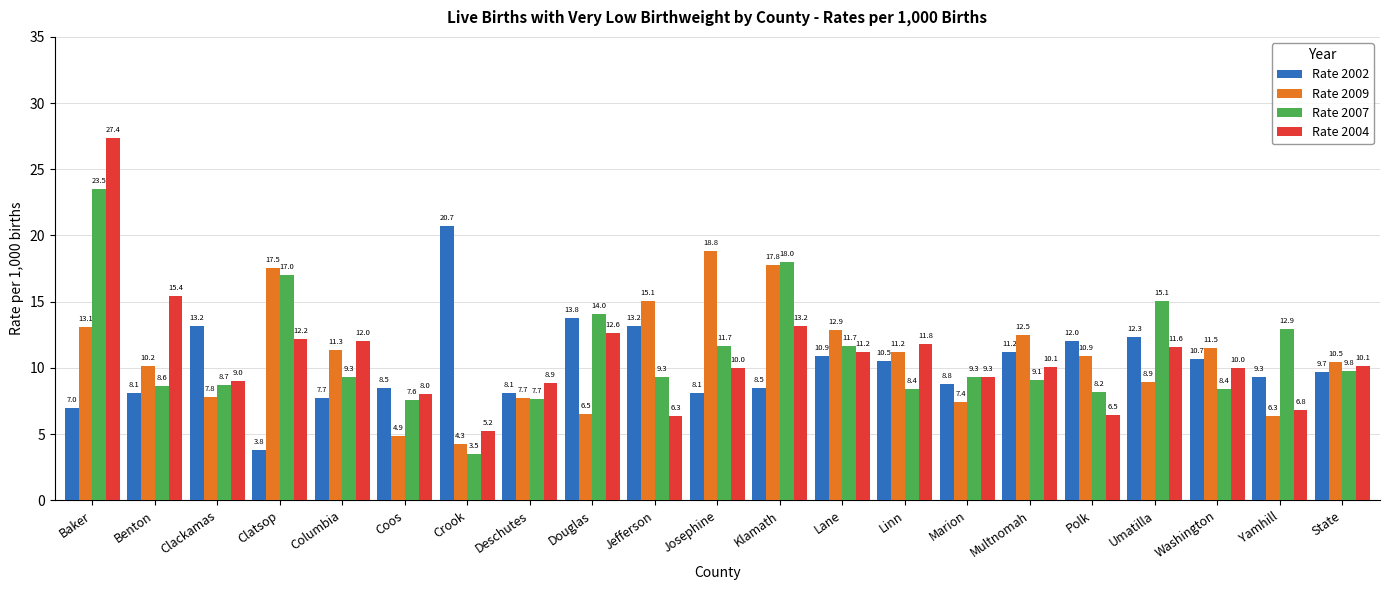

List the series in order of their peak value, highest first.

Rate 2004, Rate 2007, Rate 2002, Rate 2009